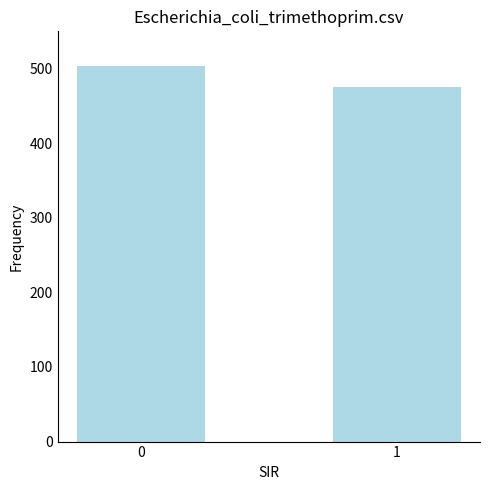

Approximately how many times larger is the value at 1 compared to 0?

0.9